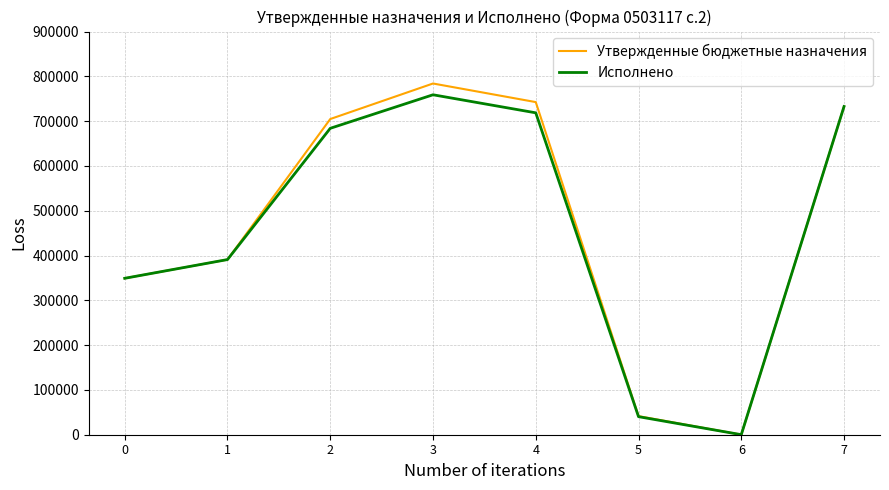

What is the spread (max minus min) of values at 3?

25166.8